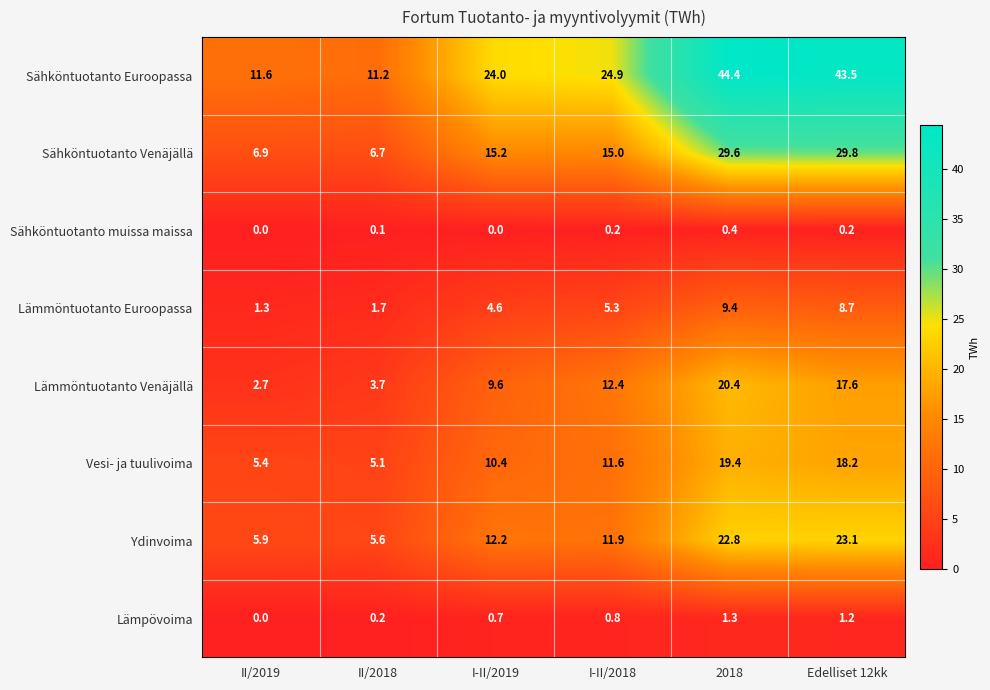

At which category does the chart reach its peak across all series?

2018